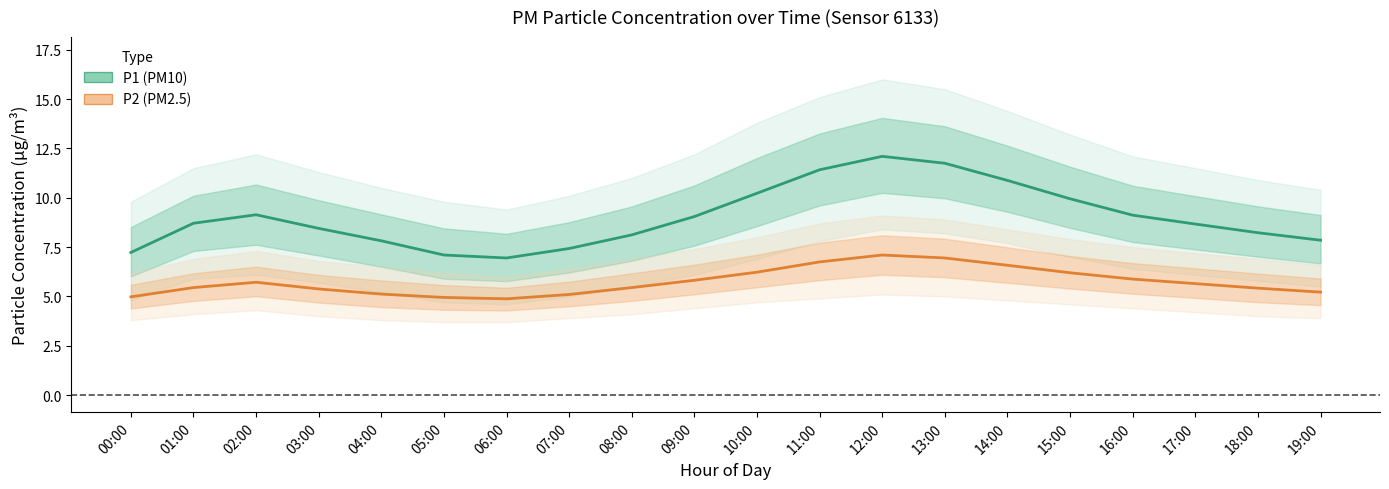

What are all the series names shown in the legend?

P1 (PM10), P2 (PM2.5)